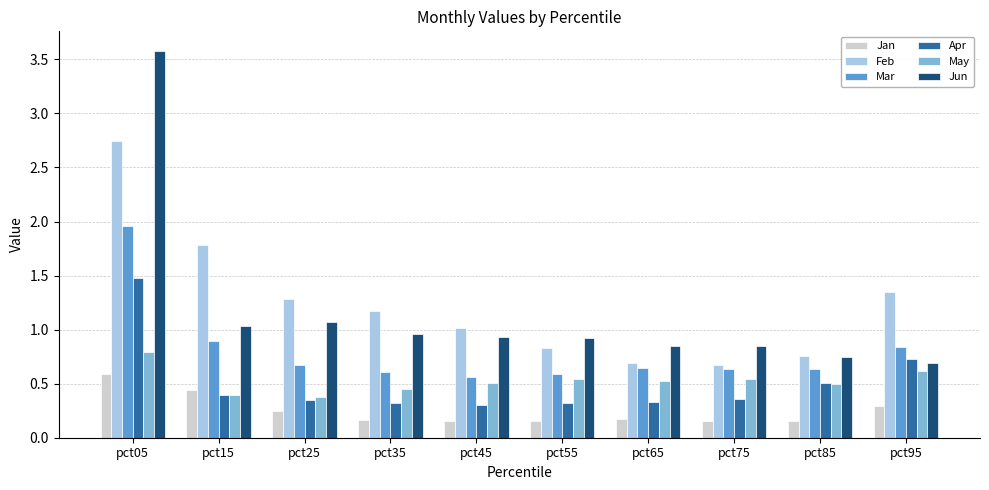

List the series in order of their peak value, highest first.

Jun, Feb, Mar, Apr, May, Jan